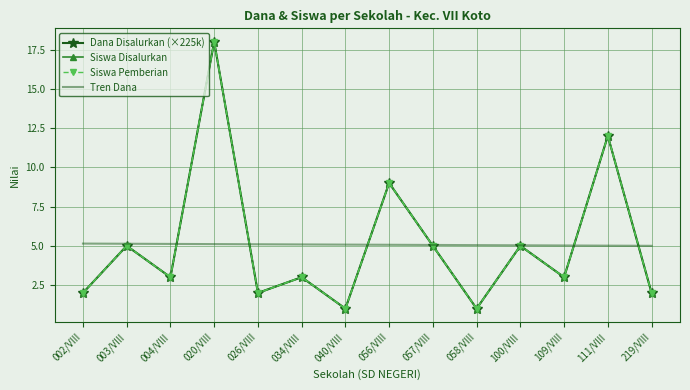

Which category has the lowest value in the Siswa Pemberian series?

040/VIII